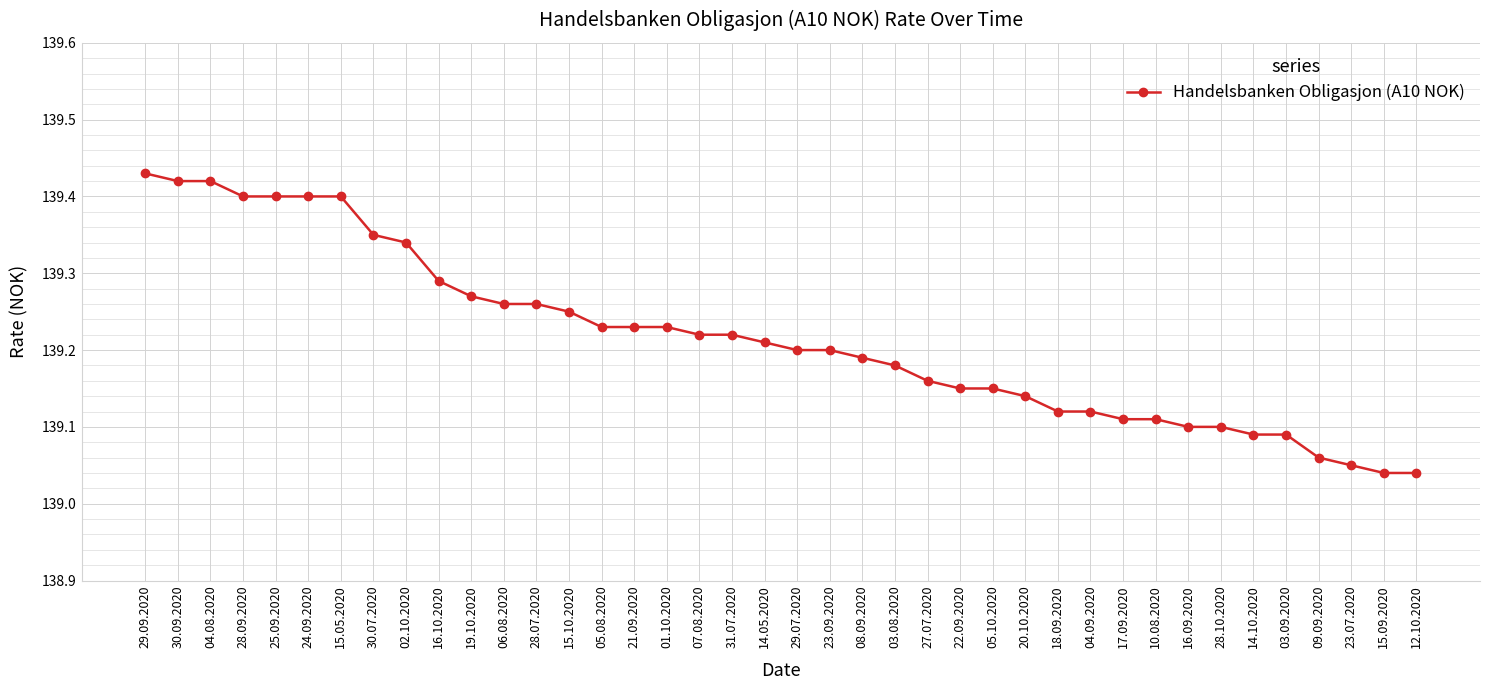

How many values are between 139 and 140?

40